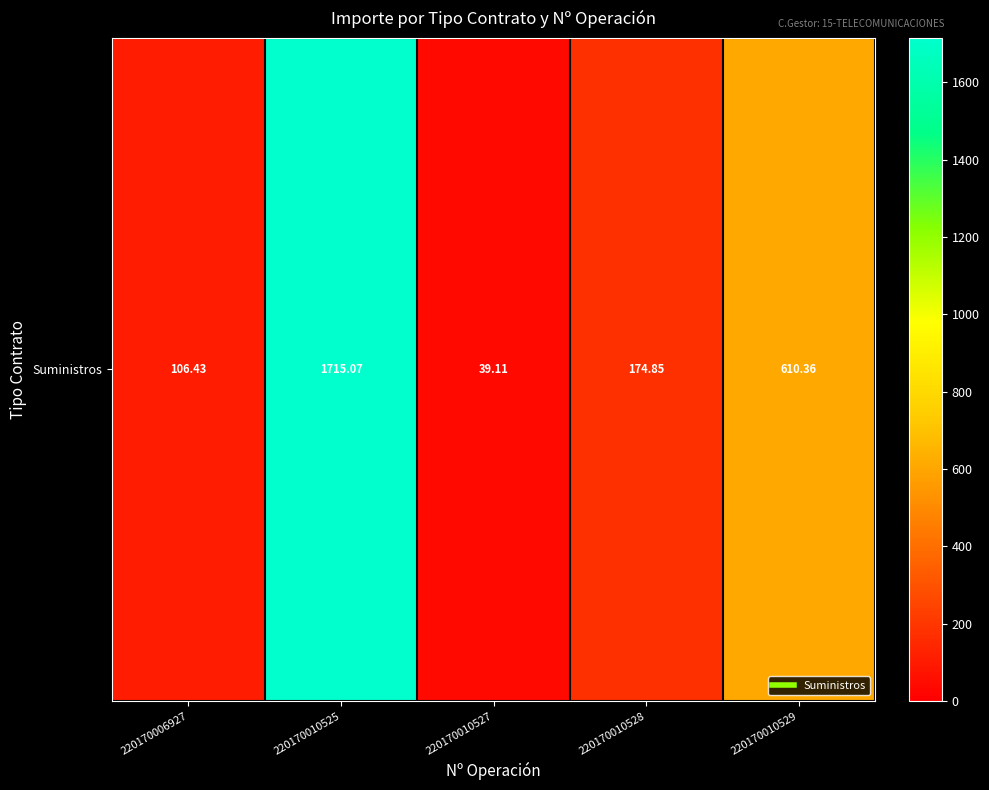

Is it true that the value at 220170006927 is 106.4?

True